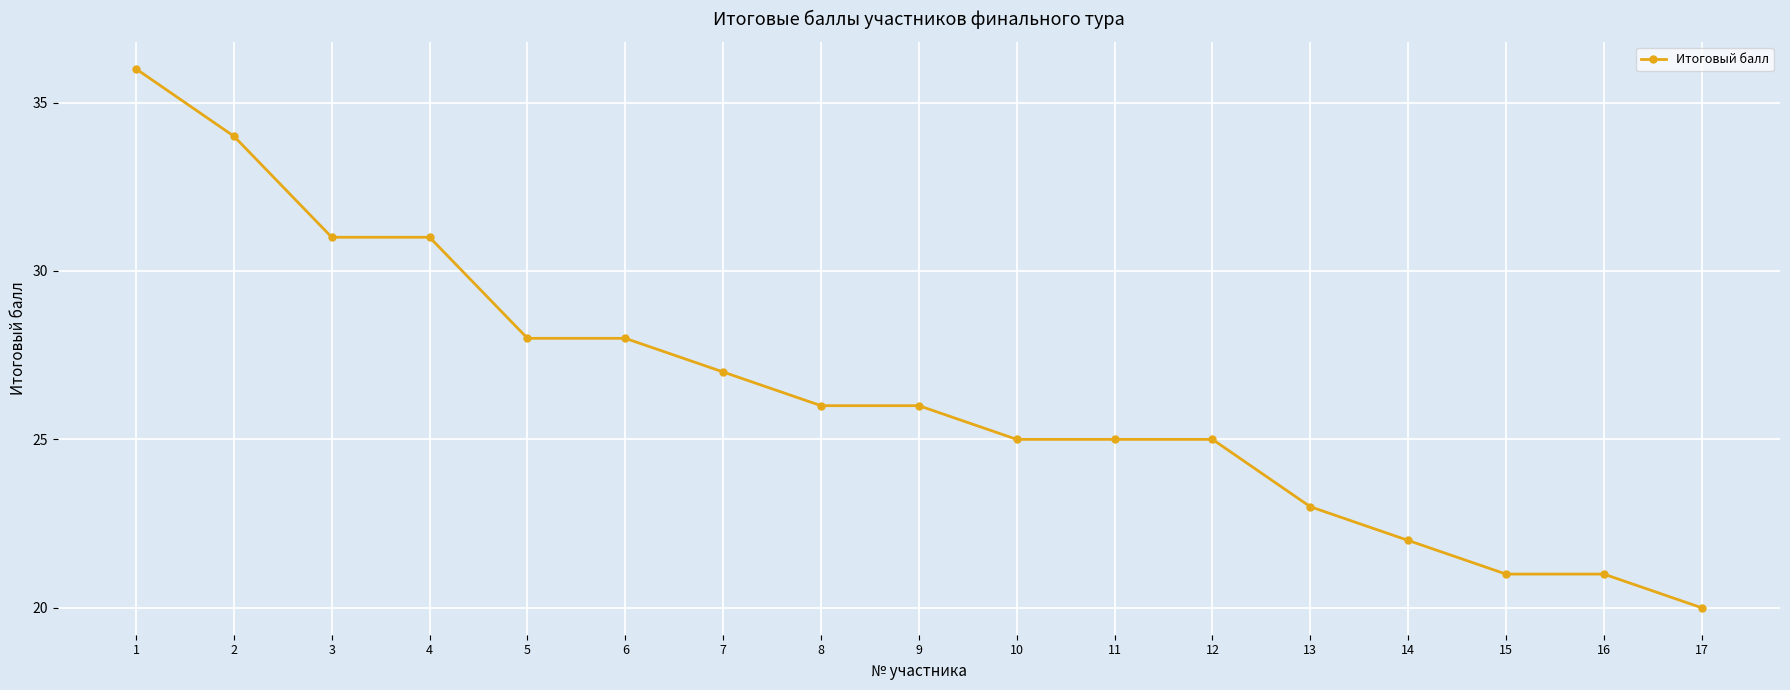

What is the sum of the values at 16 and 10?

46